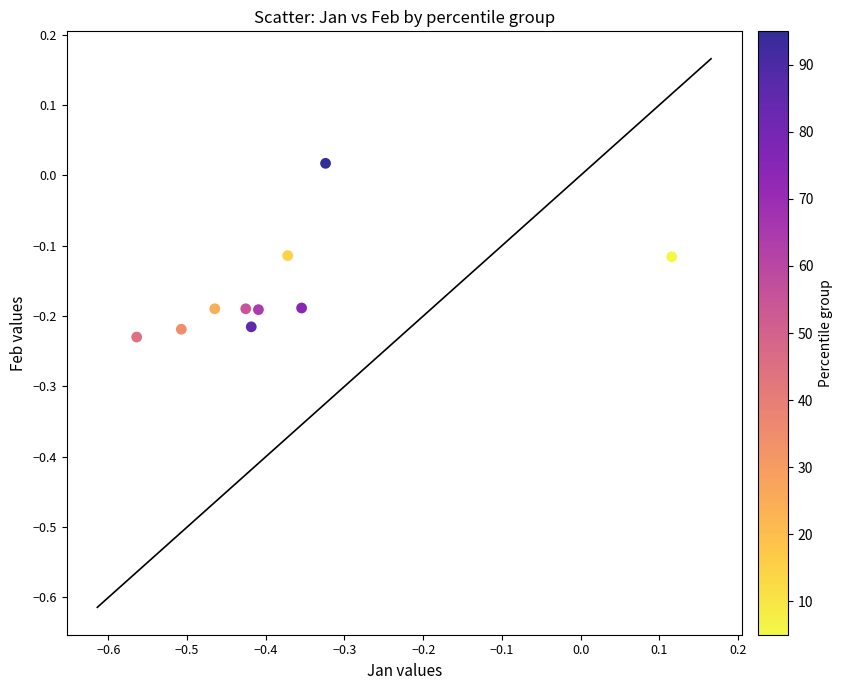

What is the average X value?

-0.4